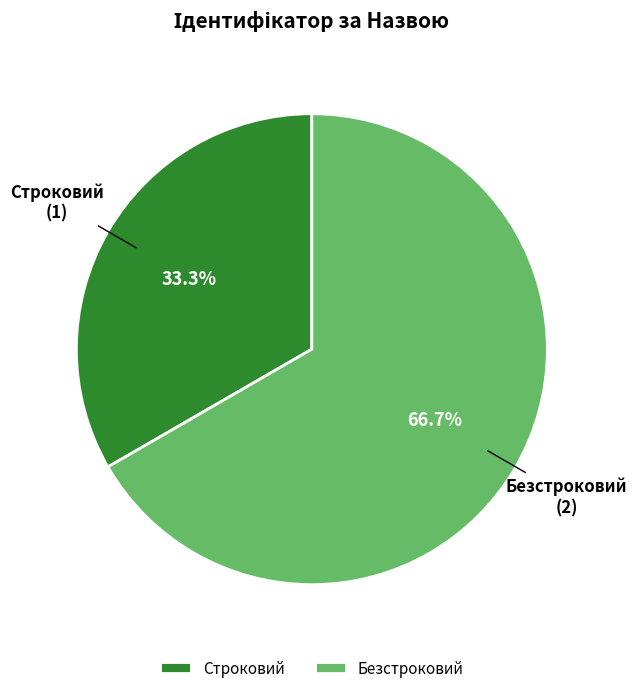

What percentage do Безстроковий and Строковий together represent?

100.0%